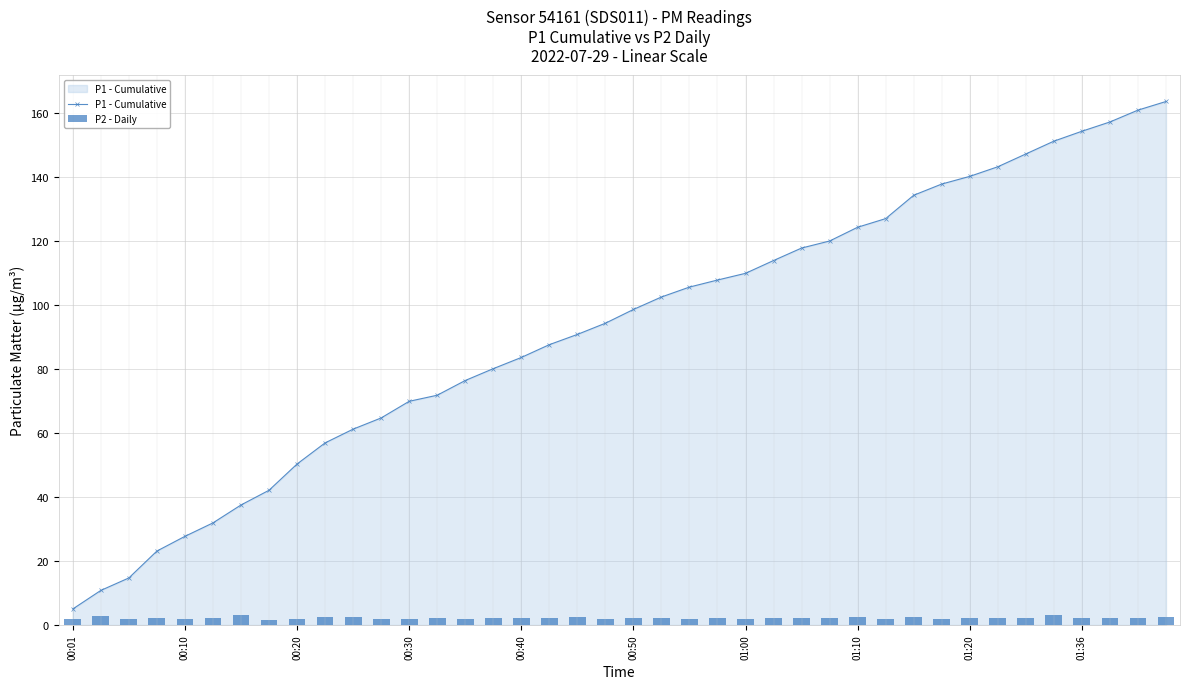

Reading left to right, list all the values displayed in this chart.

P1 - Cumulative: 5.0	10.8	14.7	23.1	27.7	31.9	37.5	42.1	50.3	56.9	61.2	64.7	69.9	71.8	76.4	80.1	83.6	87.6	90.8	94.3	98.6	102.5	105.6	107.8	109.9	113.9	117.8	120.0	124.3	127.0	134.3	137.8	140.2	143.2	147.2	151.2	154.3	157.2	160.9	163.6
P2 - Daily: 1.9	2.7	1.9	2.2	1.8	2.3	3.0	1.6	1.8	2.6	2.5	1.9	1.8	2.0	1.9	2.0	2.2	2.0	2.5	1.9	2.3	2.2	1.9	2.0	1.9	2.0	2.3	2.2	2.5	1.9	2.6	1.9	2.2	2.3	2.3	3.1	2.0	2.0	2.2	2.6